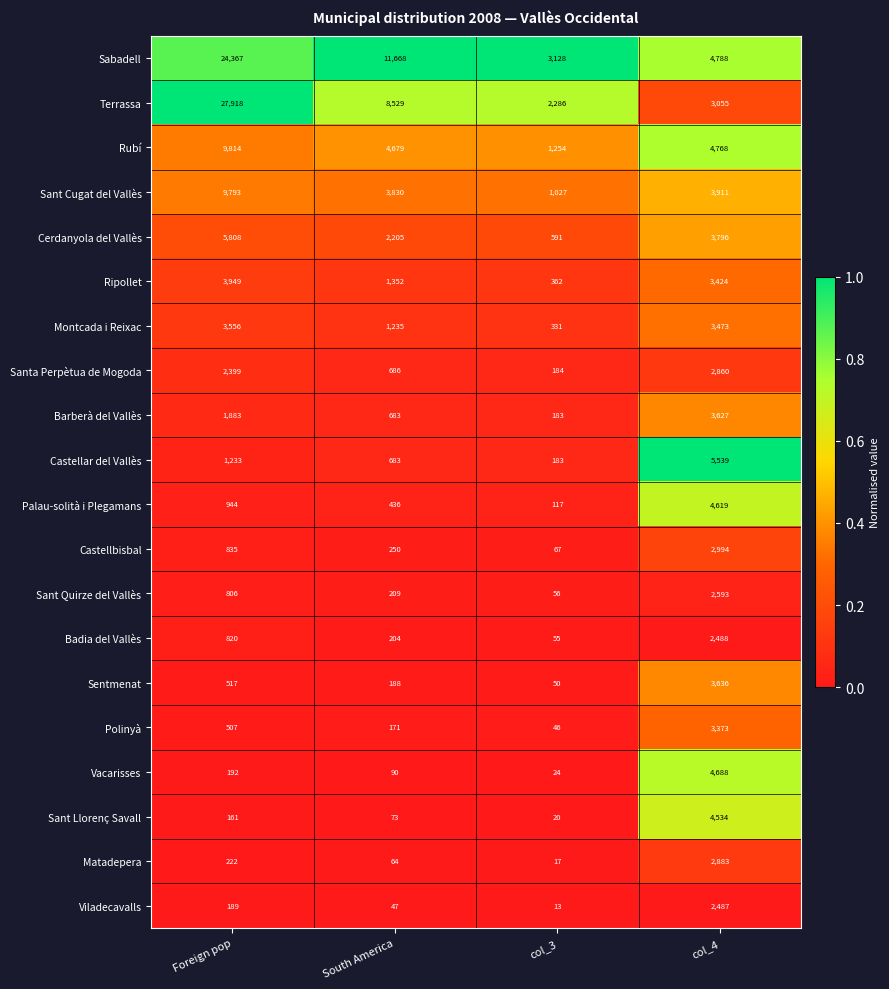

True or false: Cerdanyola del Vallès has a value of 591 at col_3.

True